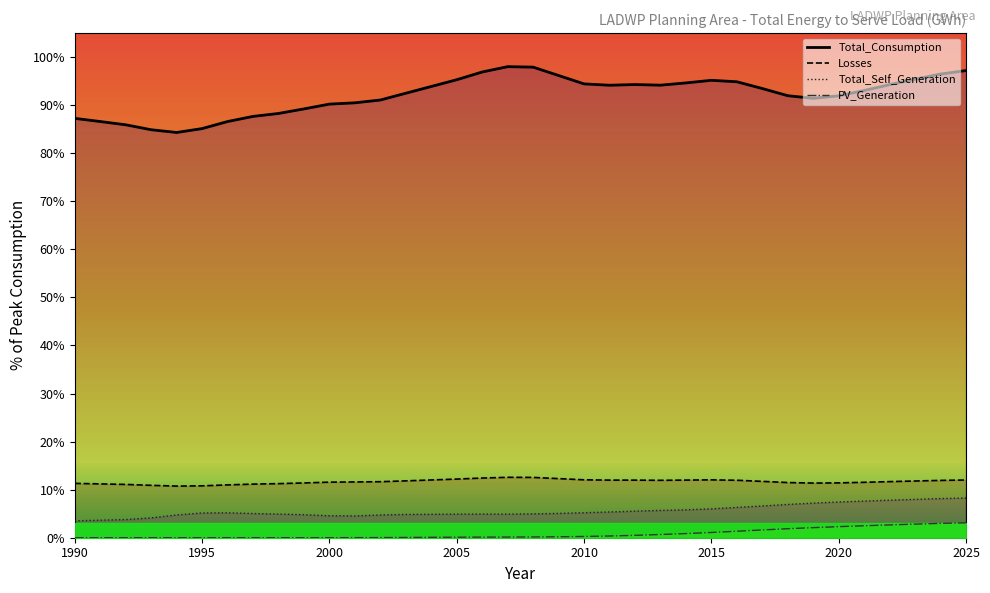

True or false: PV_Generation has more than 2 points higher than both neighbors.

False